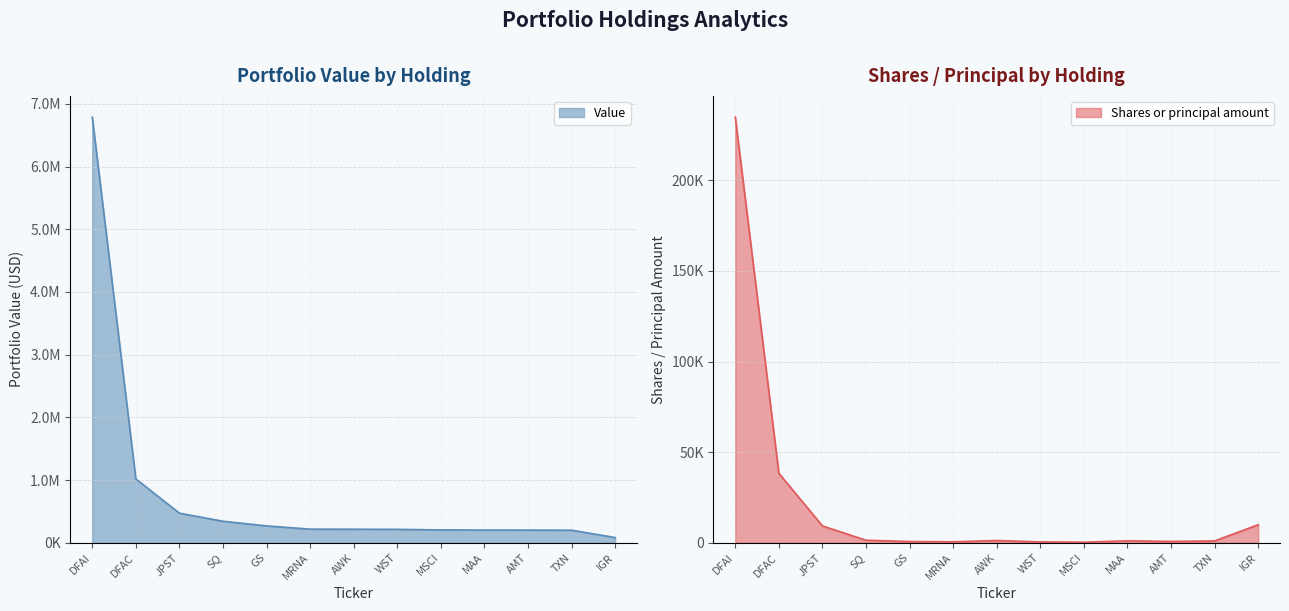

What are all the series names shown in the legend?

Value, Shares or principal amount